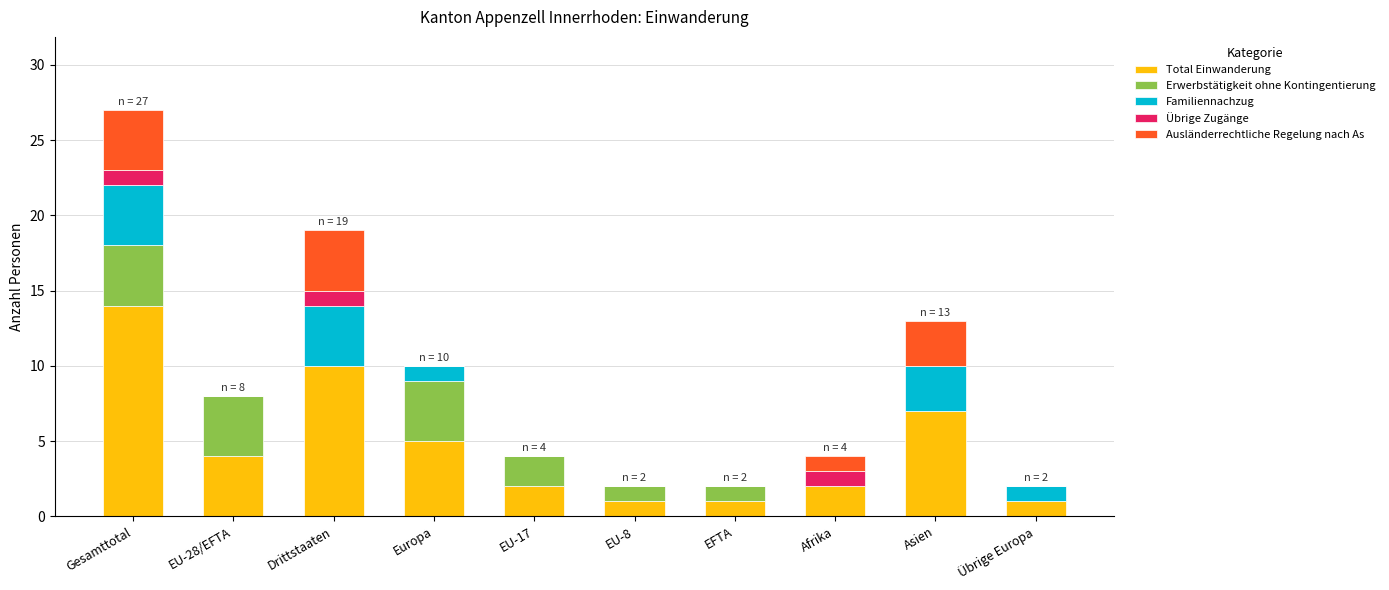

Are the bars grouped side by side (vs. stacked)?

No